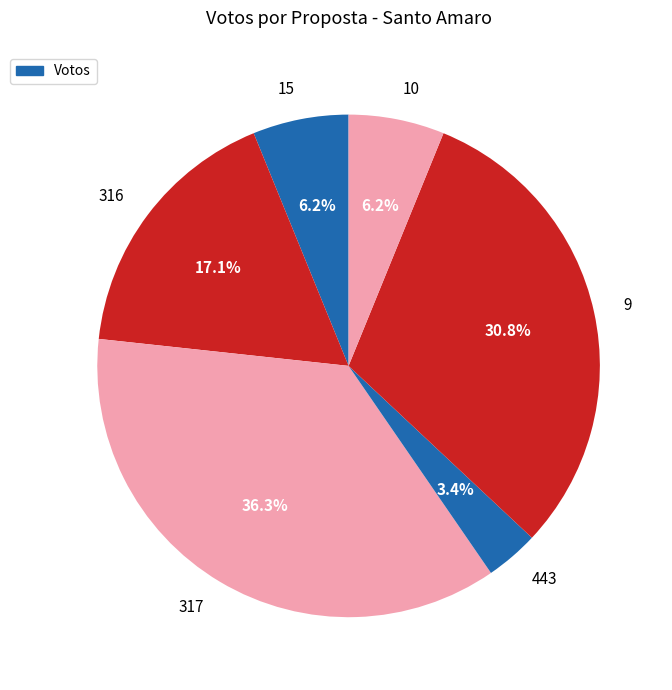

What is the largest slice in the pie chart?

317